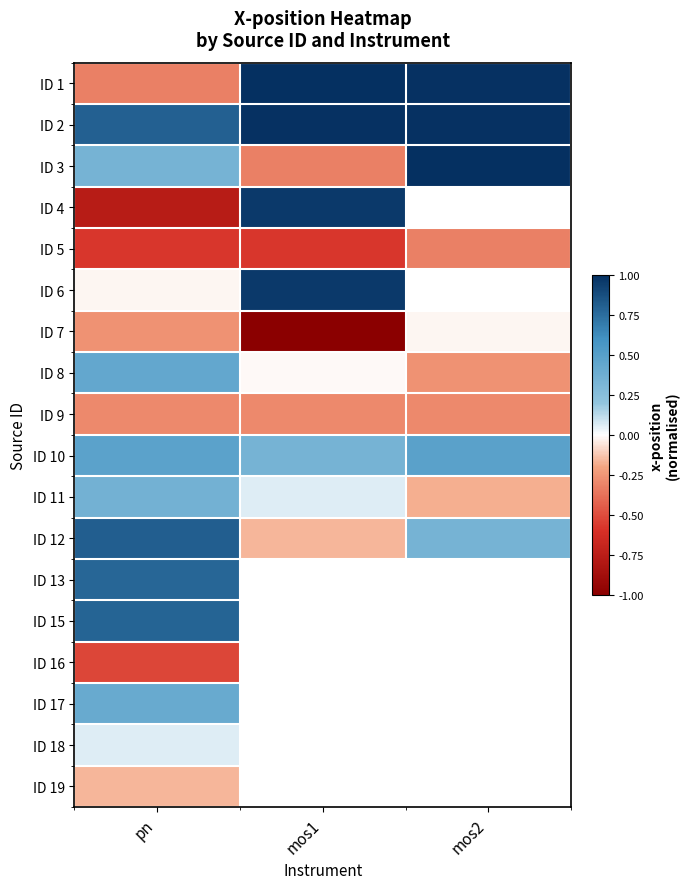

Rank the series by their maximum value, from highest to lowest.

ID 3, ID 1, ID 2, ID 4, ID 6, ID 12, ID 15, ID 13, ID 10, ID 8, ID 17, ID 11, ID 18, ID 7, ID 19, ID 9, ID 5, ID 16